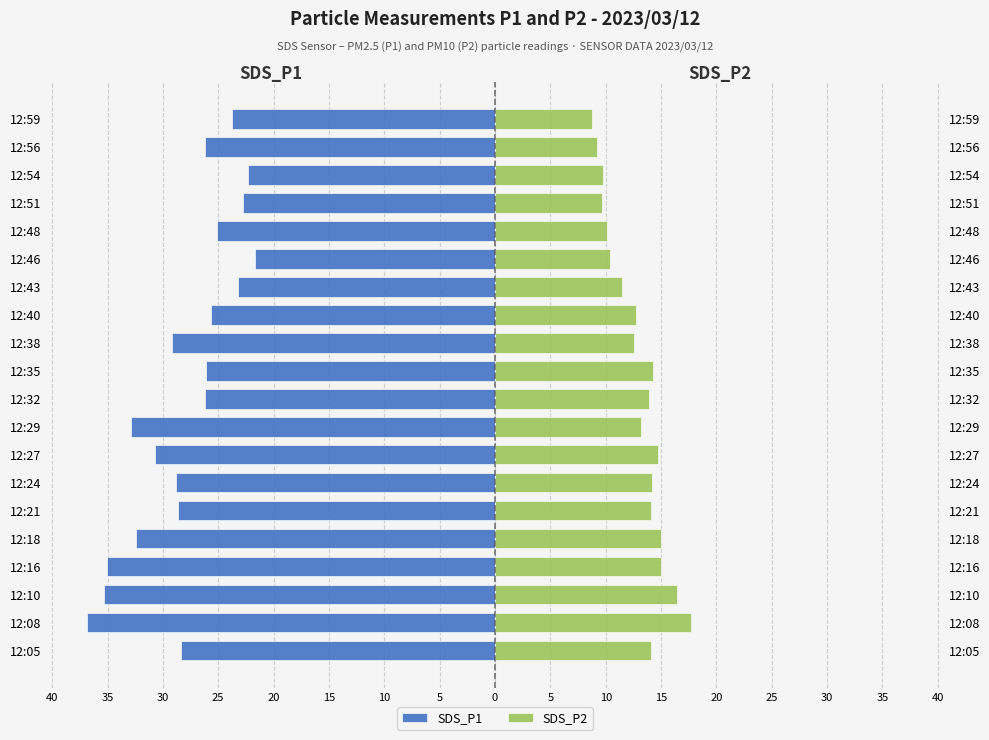

Reading left to right, list all the values displayed in this chart.

SDS_P1: -28.4	-36.9	-35.3	-35.0	-32.5	-28.6	-28.8	-30.7	-32.9	-26.2	-26.1	-29.1	-25.6	-23.2	-21.7	-25.1	-22.8	-22.3	-26.2	-23.8
SDS_P2: 14.1	17.7	16.4	14.9	15.0	14.1	14.2	14.7	13.2	13.9	14.2	12.6	12.7	11.5	10.4	10.1	9.6	9.8	9.2	8.8